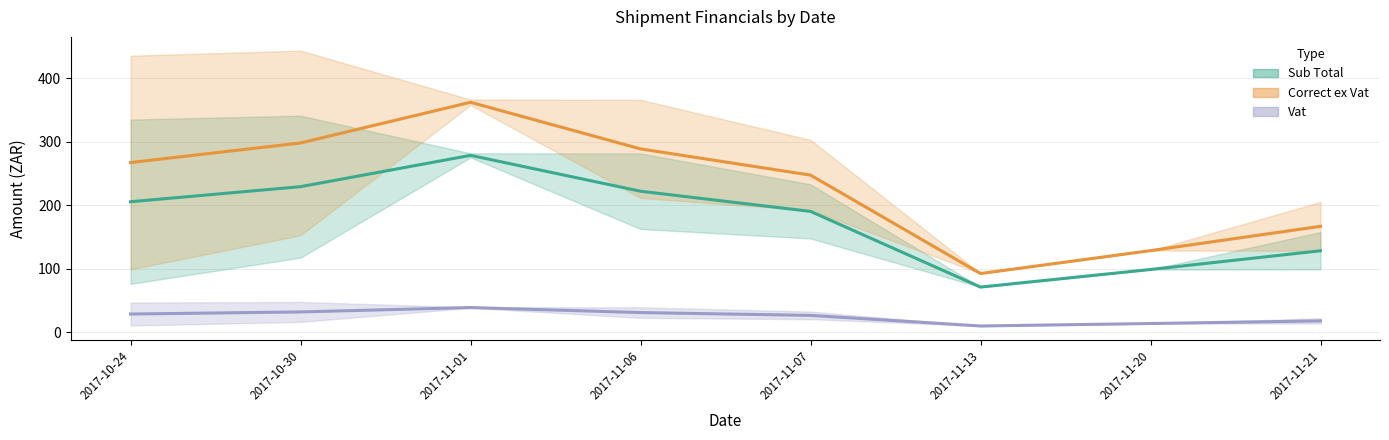

How many data points in Correct ex Vat are above 267?

4